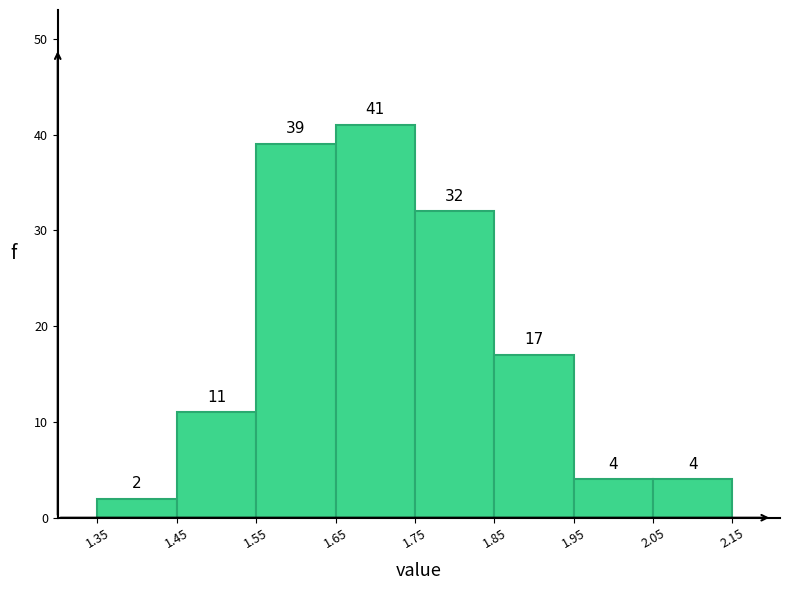

Over which range of the x-axis is the bar tallest?

1.65 to 1.75